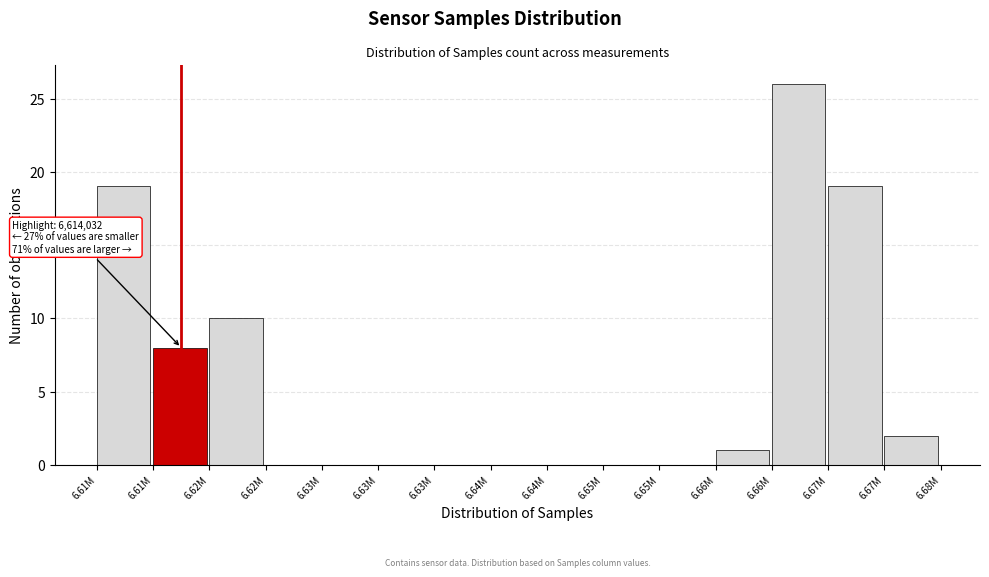

Are the bars horizontal?

No